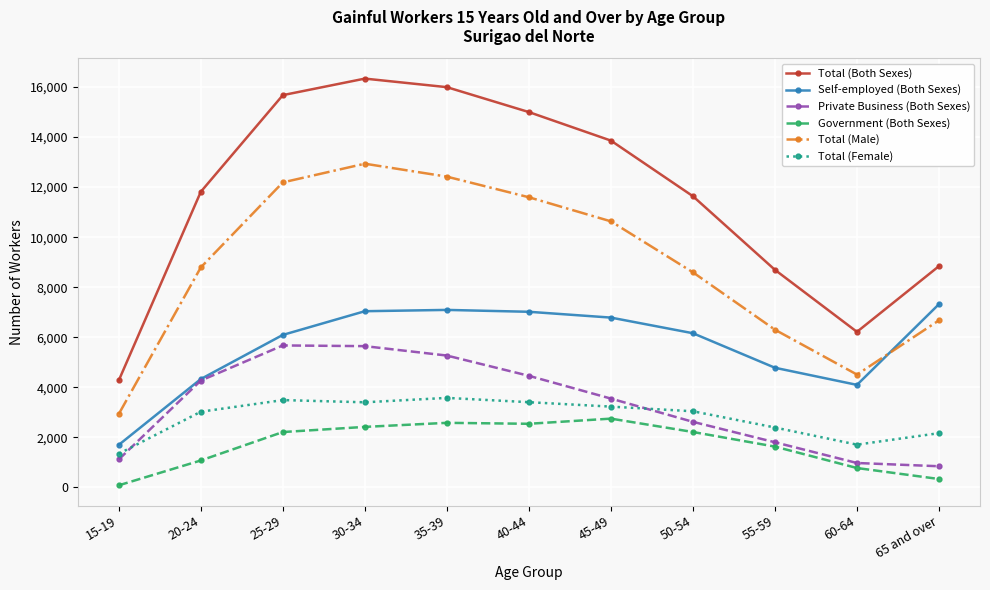

Rank the series by their maximum value, from lowest to highest.

Government (Both Sexes), Total (Female), Private Business (Both Sexes), Self-employed (Both Sexes), Total (Male), Total (Both Sexes)